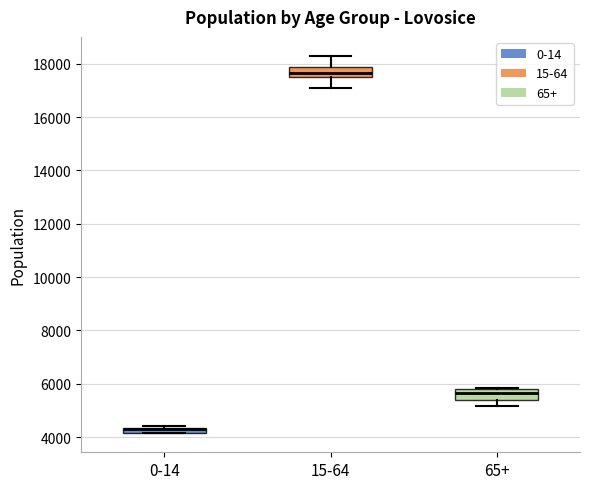

Where is the upper edge of the box for 65+ on the y-axis? The values are not printed on the chart, so give them approximately, as read against the axis.

5800